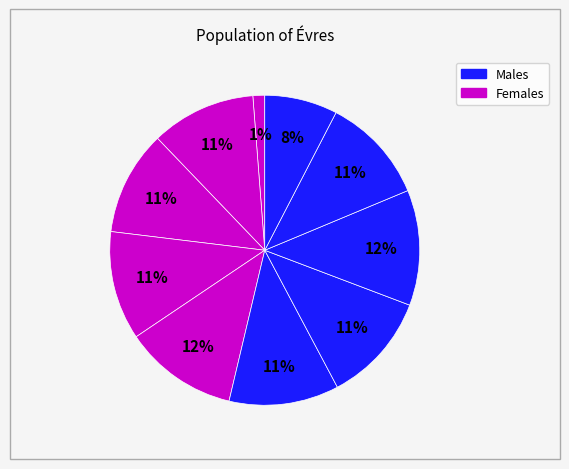

Count the number of slices in the pie.

10